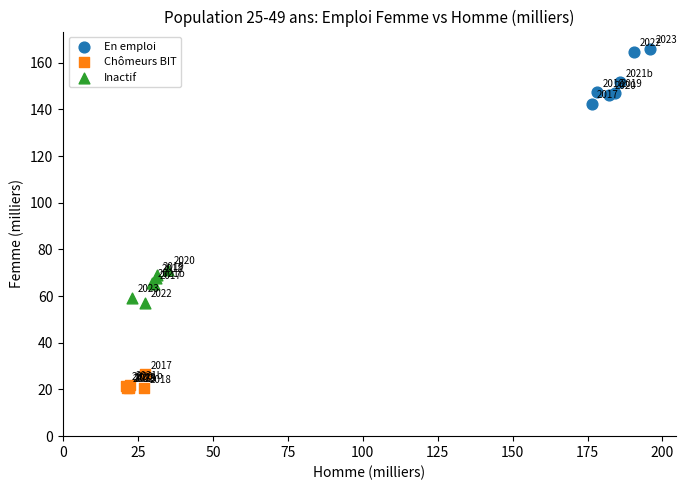

Which series has the widest spread of Y values?

En emploi